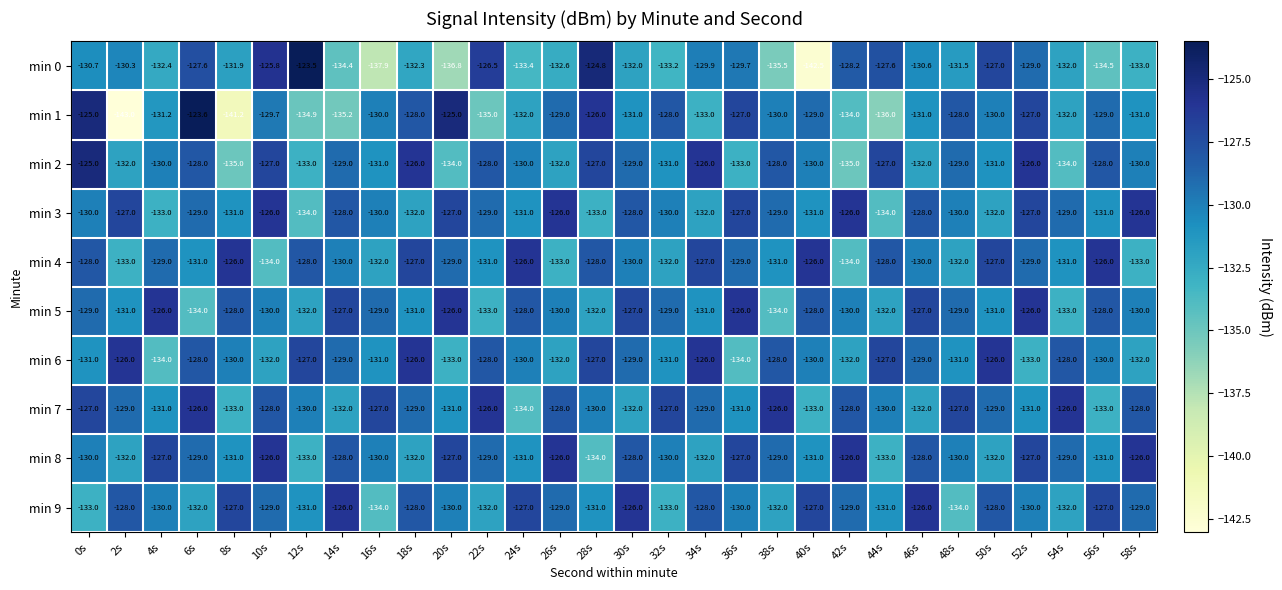

Where is min 0 nearest to the value -133?

58s